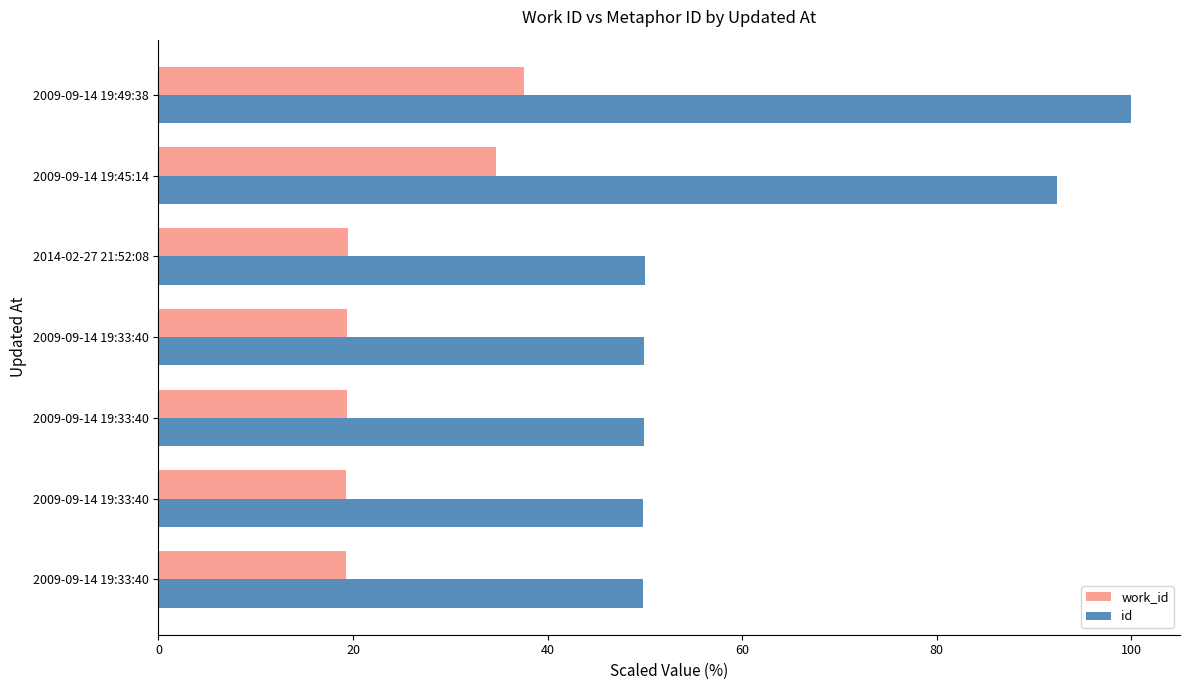

Which series has the largest range (max minus min)?

id